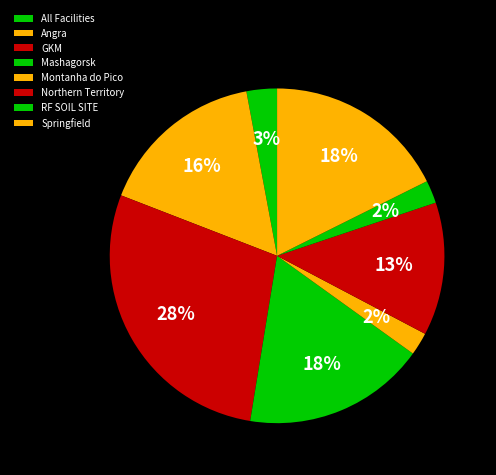

Rank the categories by value from highest to lowest.

GKM, Mashagorsk, Springfield, Angra, Northern Territory, All Facilities, Montanha do Pico, RF SOIL SITE